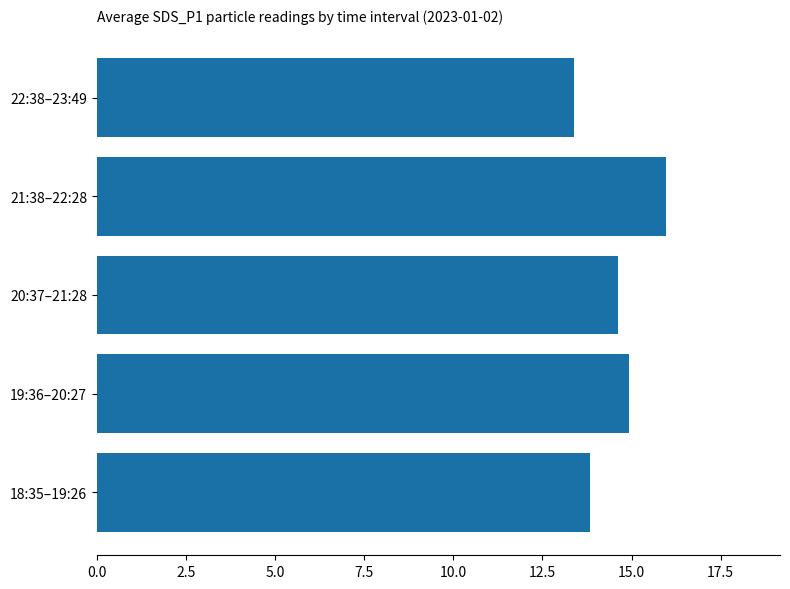

What is the difference between the maximum and minimum values?

2.6